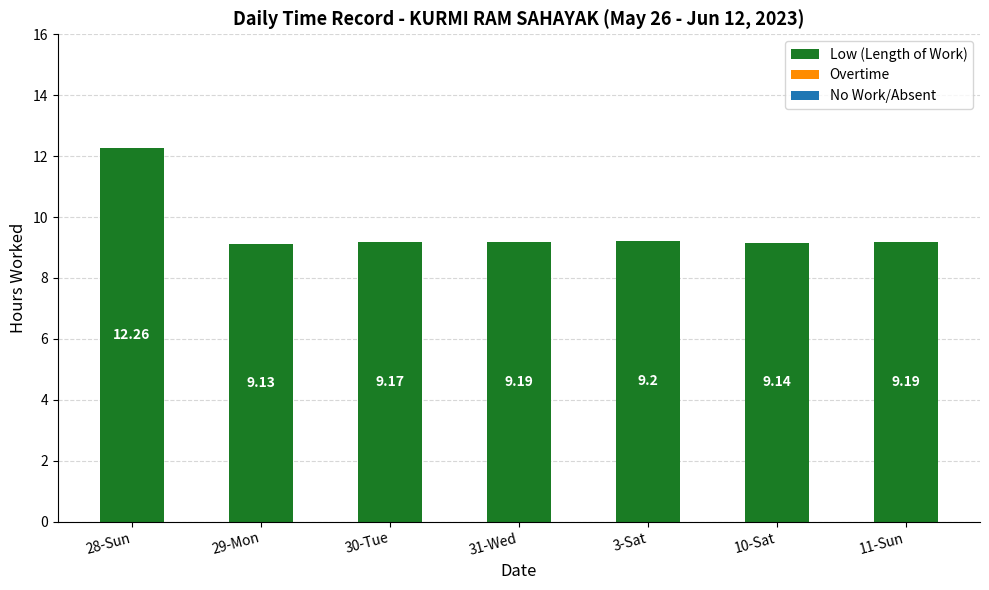

What is the sum of the values at 28-Sun and 3-Sat?

21.5